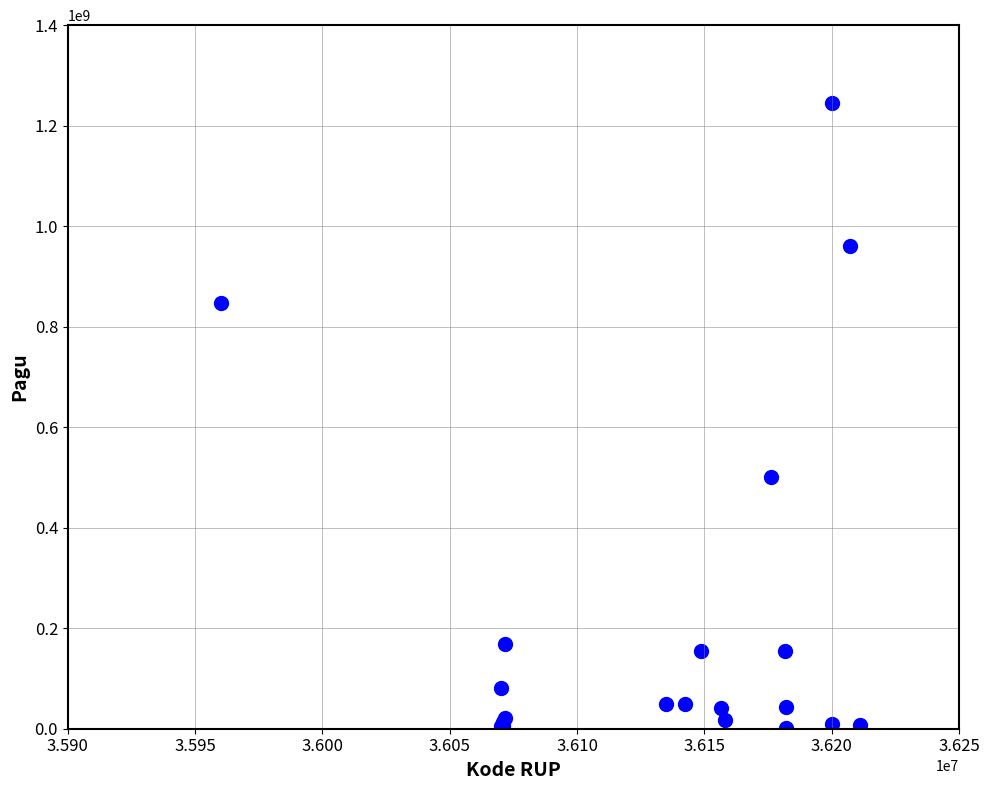

What Y value in the scatter plot is closest to 622840000?

499932000